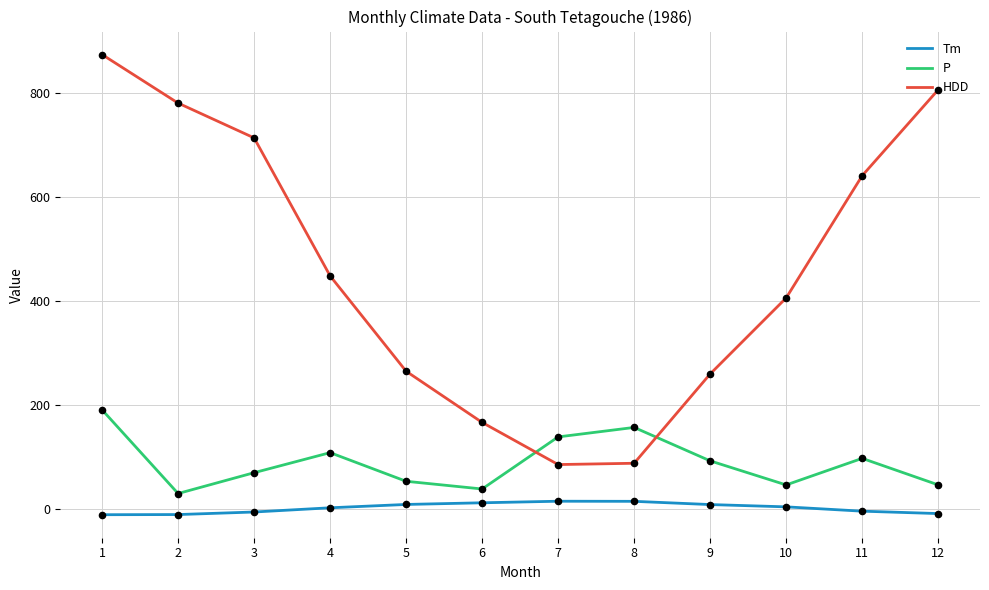

Which series has the widest spread of values?

HDD